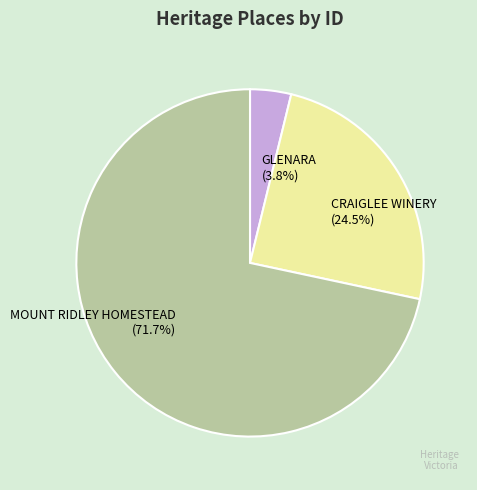

What is the smallest slice in the pie chart?

GLENARA